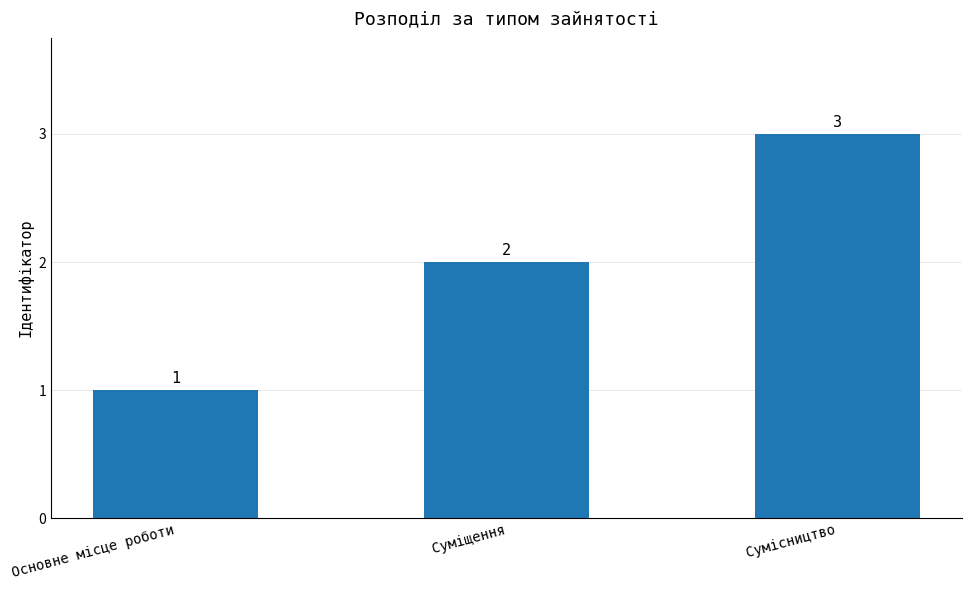

Reading left to right, what are all the values shown in this chart?

Основне місце роботи=1	Суміщення=2	Сумісництво=3